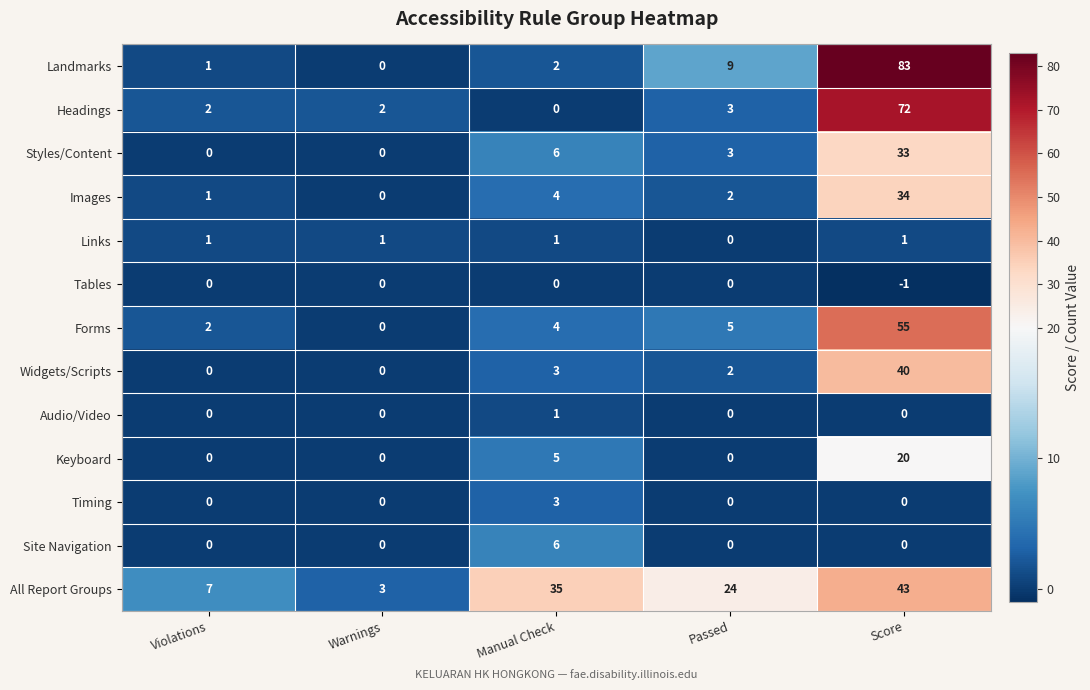

The Links series shows 0 at Warnings. True or false?

False